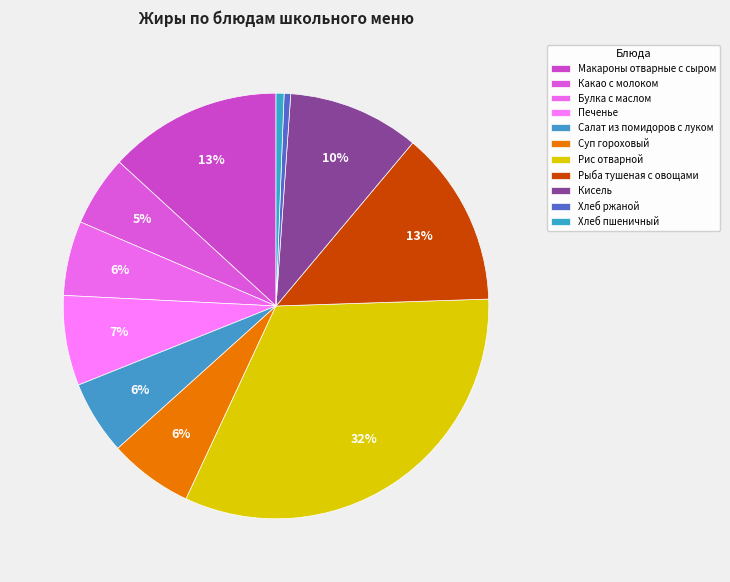

Count the number of slices in the pie.

11